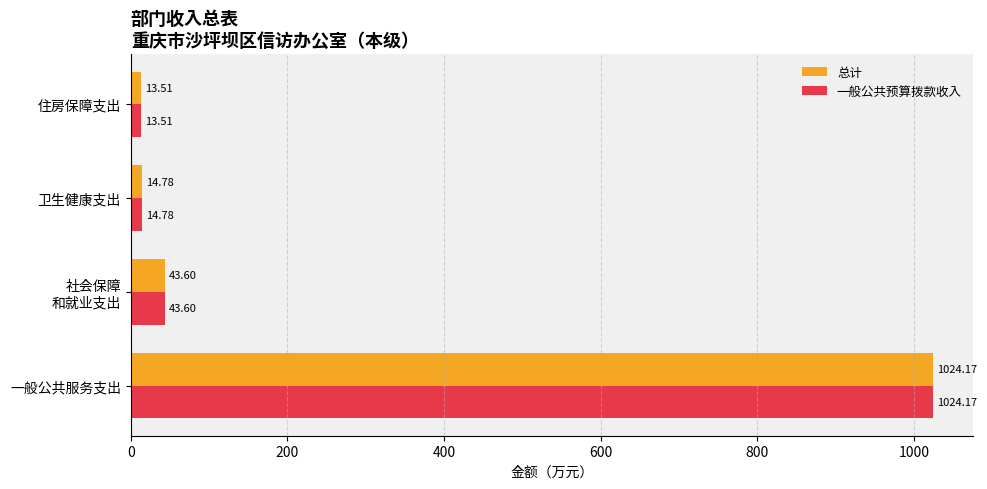

At which label does 一般公共预算拨款收入 reach its minimum?

住房保障支出